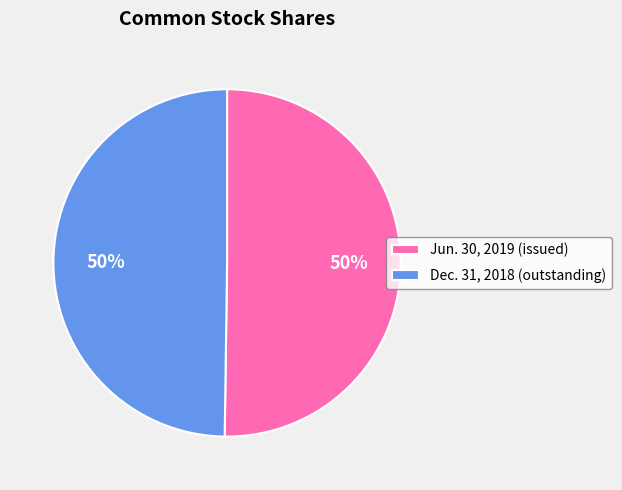

Approximately how many times larger is the value at Dec. 31, 2018 (outstanding) compared to Jun. 30, 2019 (issued)?

1.0